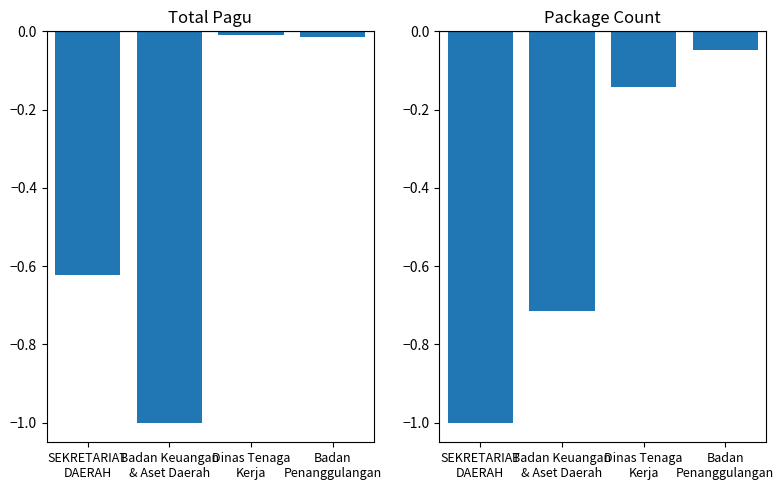

List the labels in order of Total Pagu value, smallest first.

Badan Keuangan
& Aset Daerah, SEKRETARIAT
DAERAH, Badan
Penanggulangan, Dinas Tenaga
Kerja